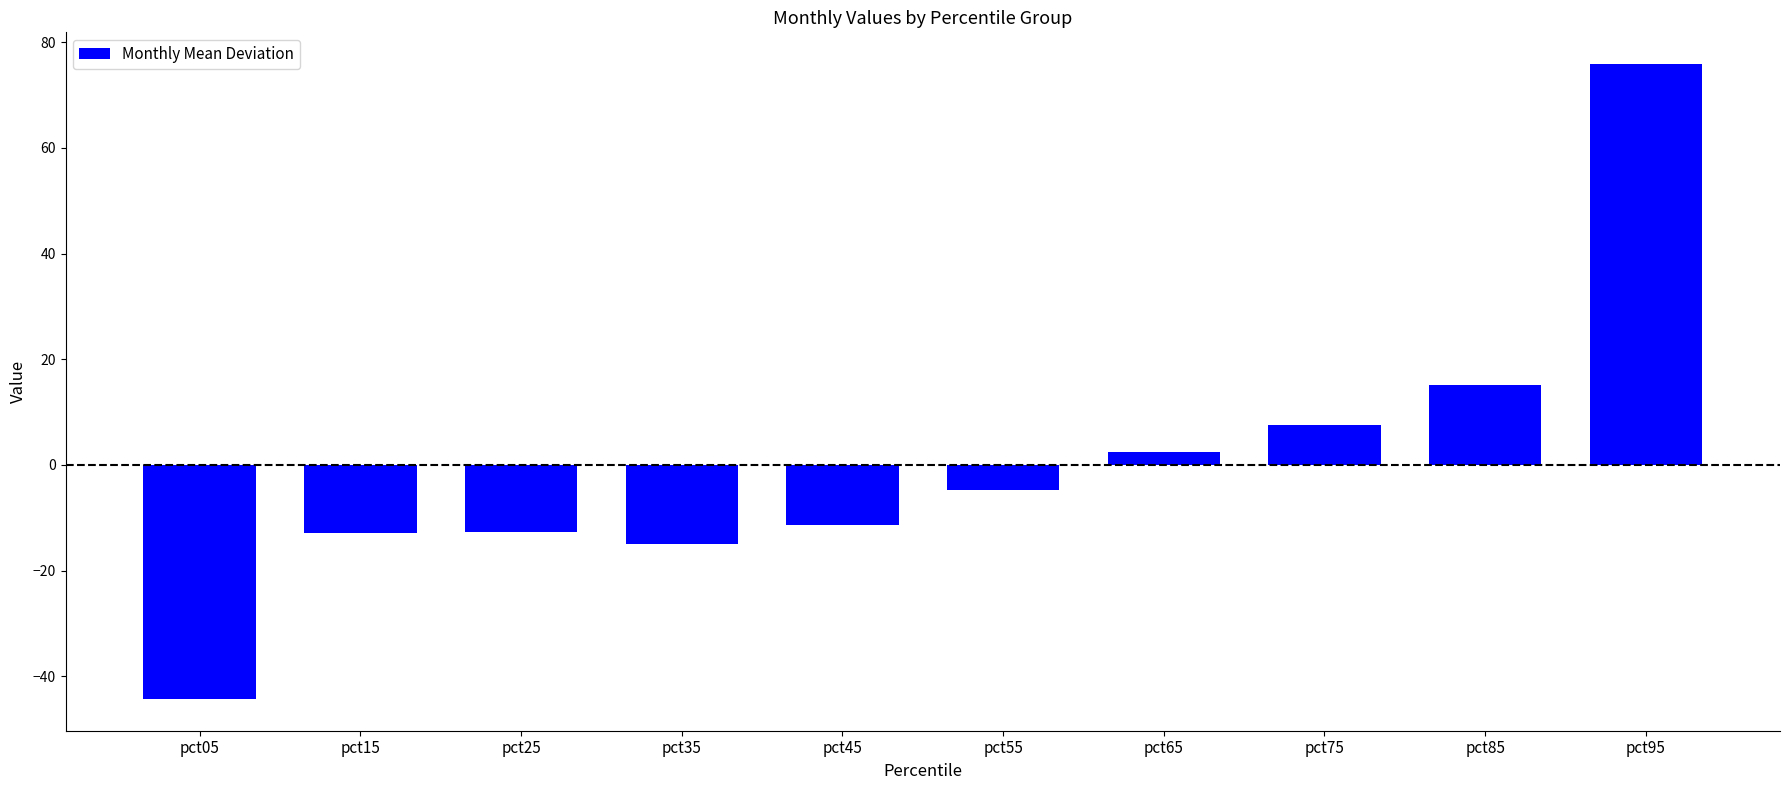

Which label corresponds to the largest value in the chart?

pct95